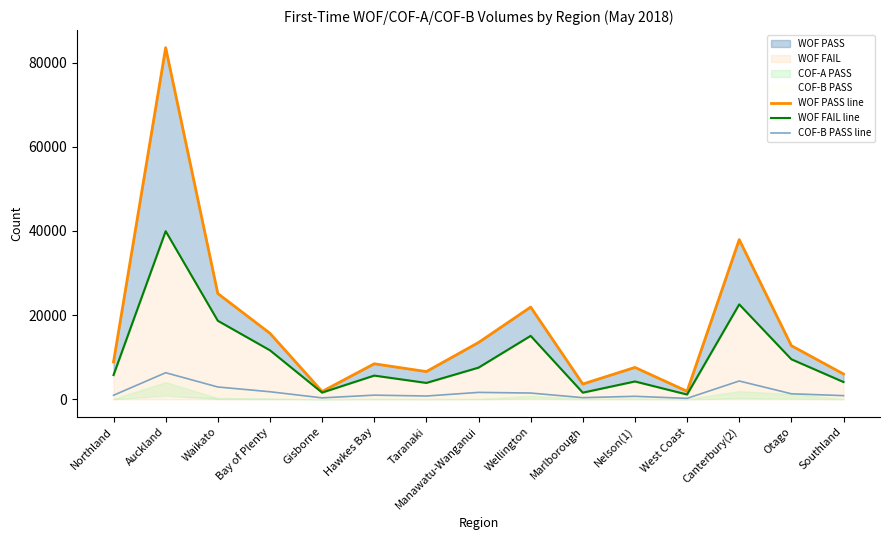

At which label does COF-B PASS line first exceed 984?

Auckland